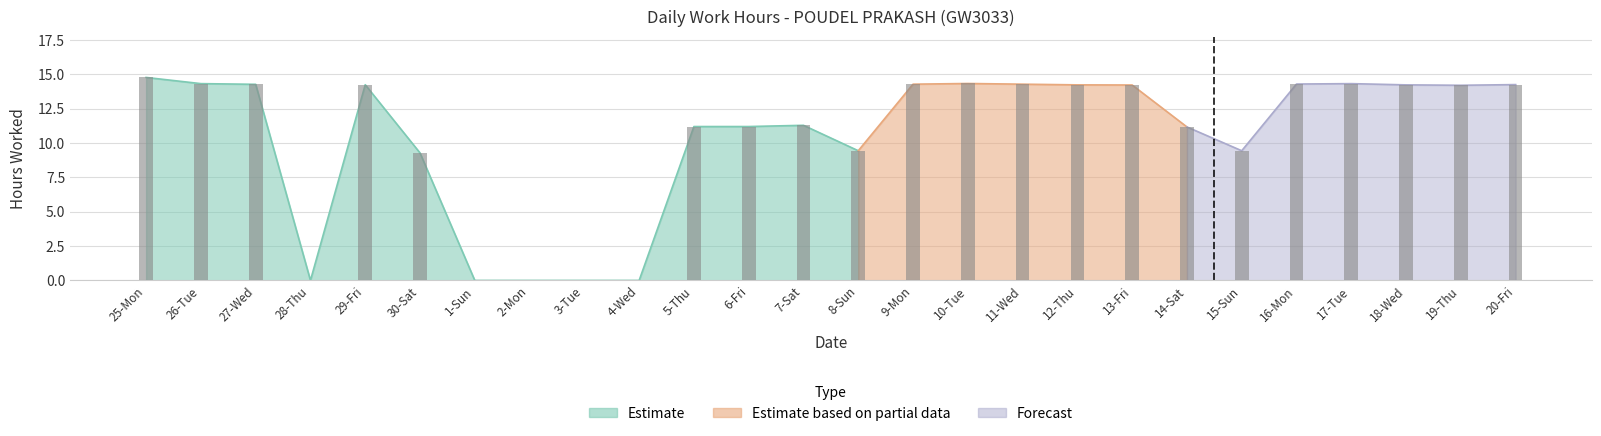

True or false: the data shows 0.0 at 2-Mon.

True